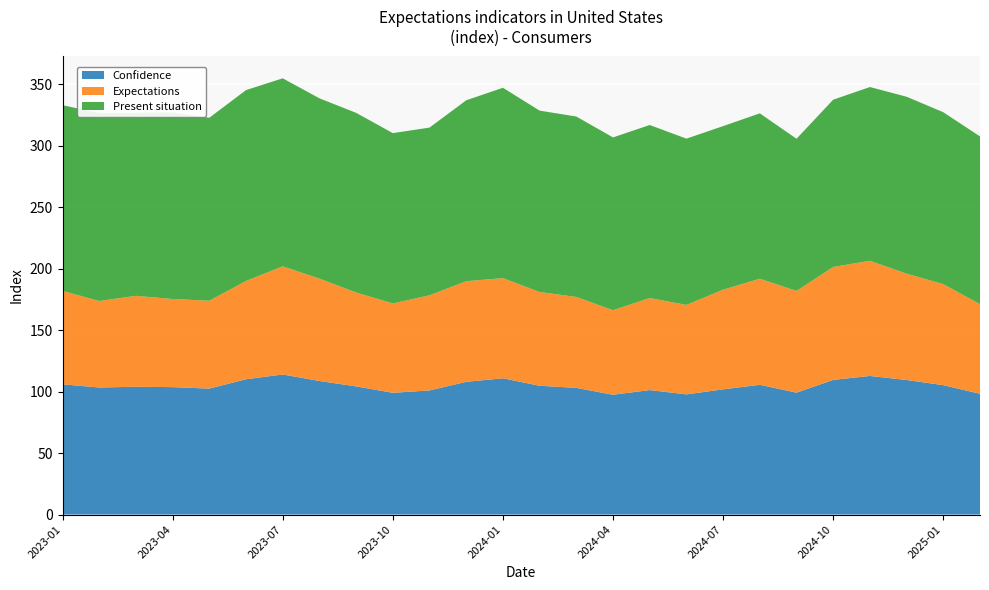

Reading left to right, list all the values displayed in this chart.

Confidence: 106.0	103.4	104.0	103.7	102.5	110.1	114.0	108.7	104.3	99.1	101.0	108.0	110.9	104.8	103.1	97.5	101.3	97.8	101.9	105.6	99.2	109.6	112.8	109.5	105.3	98.3
Expectations: 76.0	70.4	74.0	71.7	71.5	80.0	88.0	83.3	76.4	72.7	77.4	81.9	81.5	76.3	74.0	68.8	74.9	72.8	81.1	86.3	82.8	91.9	93.7	86.5	82.2	72.9
Present situation: 151.1	153.0	148.9	151.8	148.9	155.3	153.0	146.7	146.2	138.6	136.5	147.2	154.9	147.6	146.8	140.6	140.8	135.3	133.1	134.6	123.8	136.1	141.4	144.0	139.9	136.5